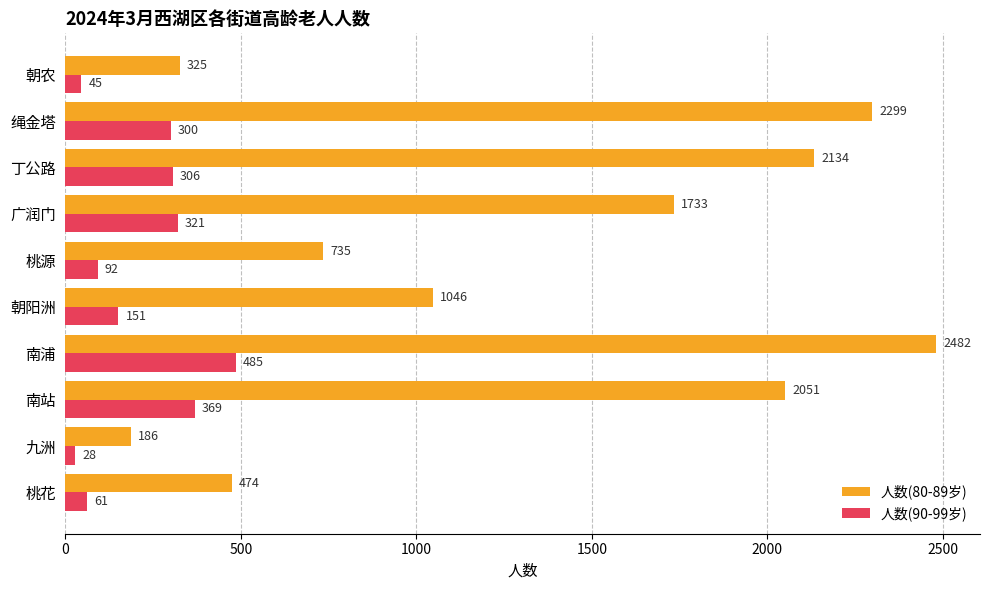

What is the difference between the second highest and second lowest values in the 人数(80-89岁) series?

1974